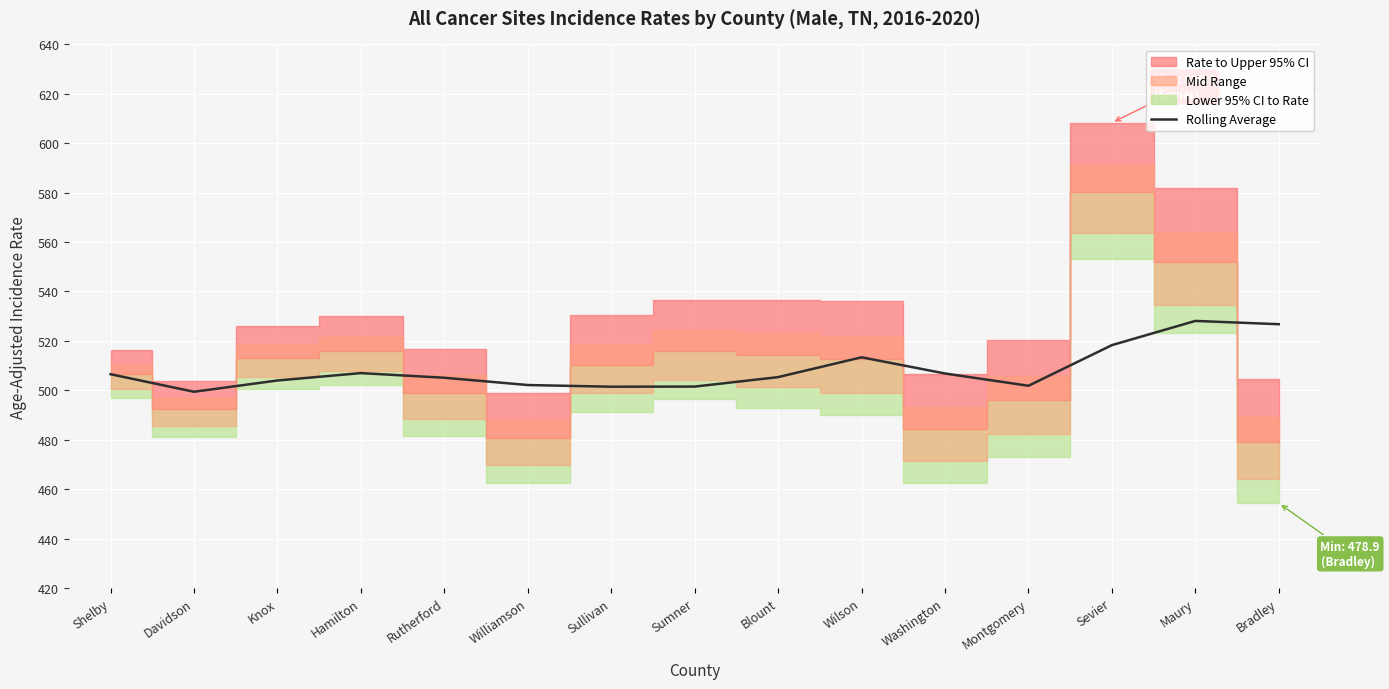

Is this an area chart (filled region under the line)?

No